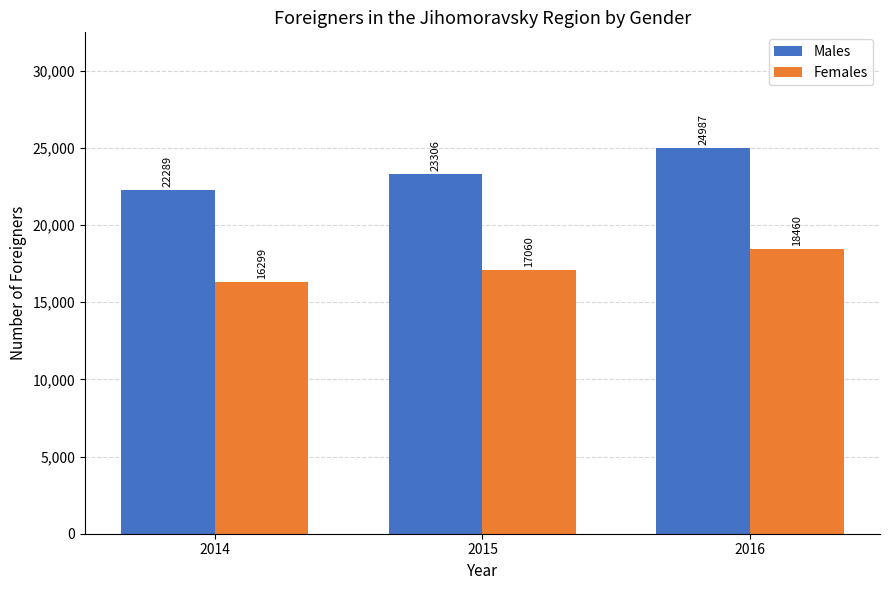

At which category does the chart reach its peak across all series?

2016